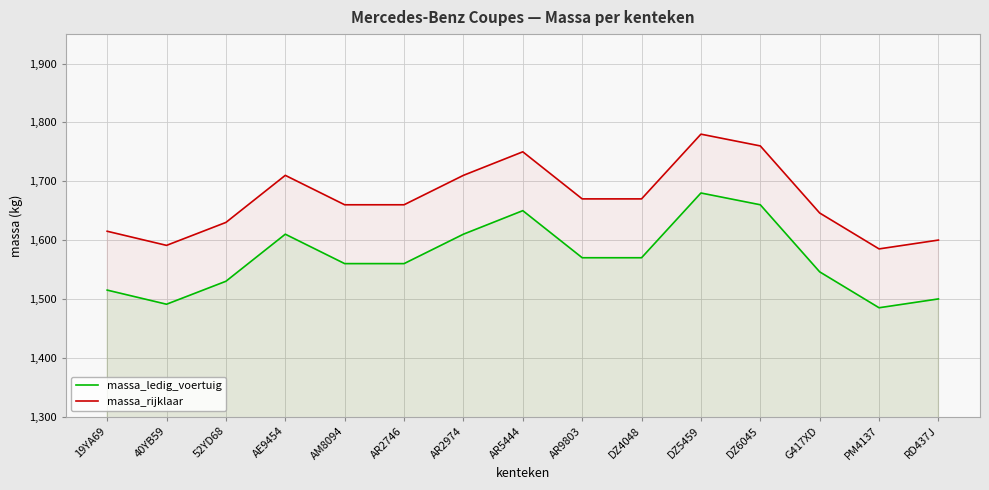

Count the number of categories in the chart.

15